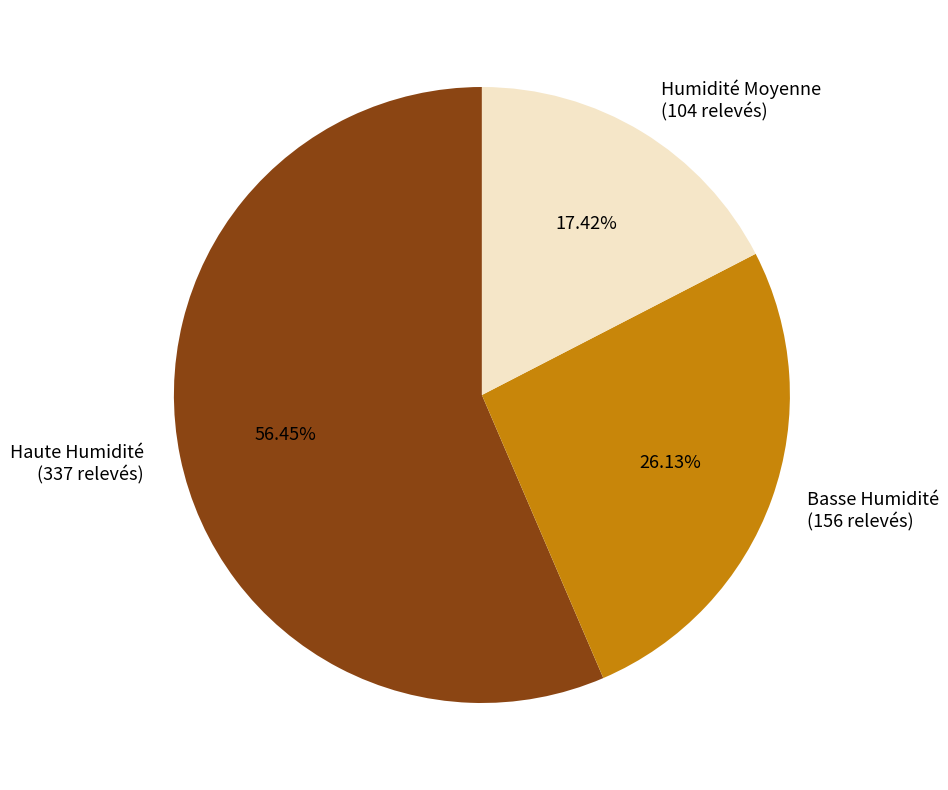

Which category accounts for the majority?

Haute Humidité (337 relevés)